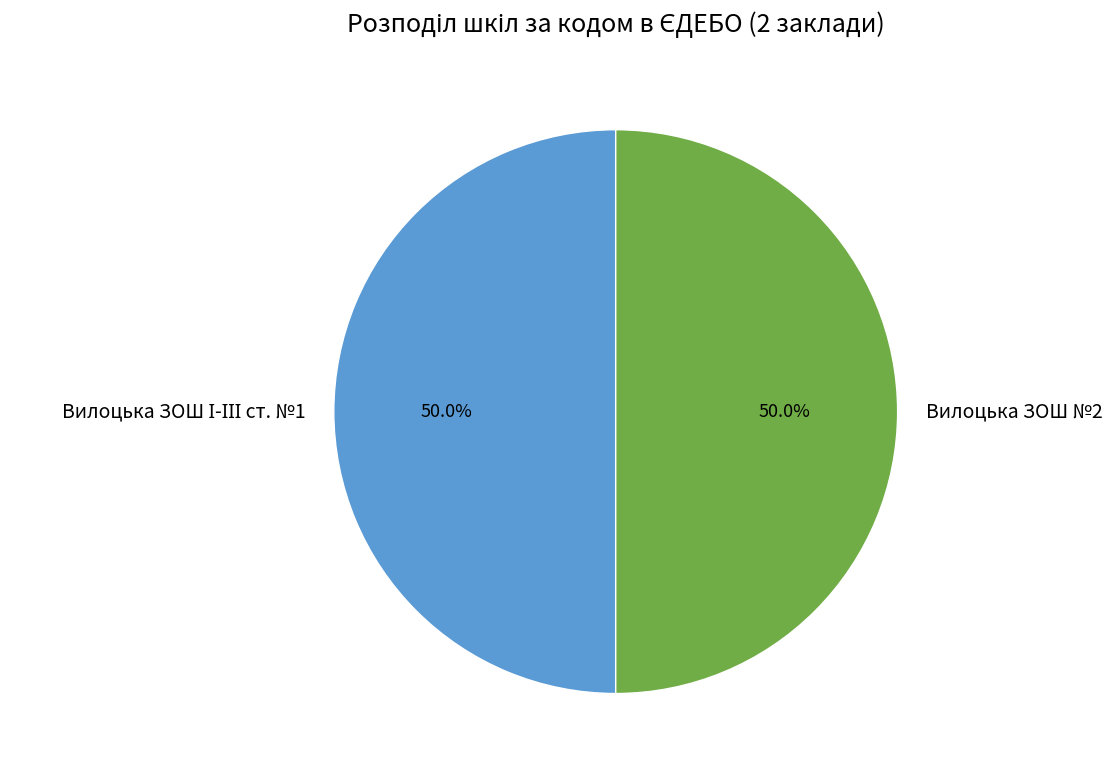

What is the smallest slice in the pie chart?

Вилоцька ЗОШ №2